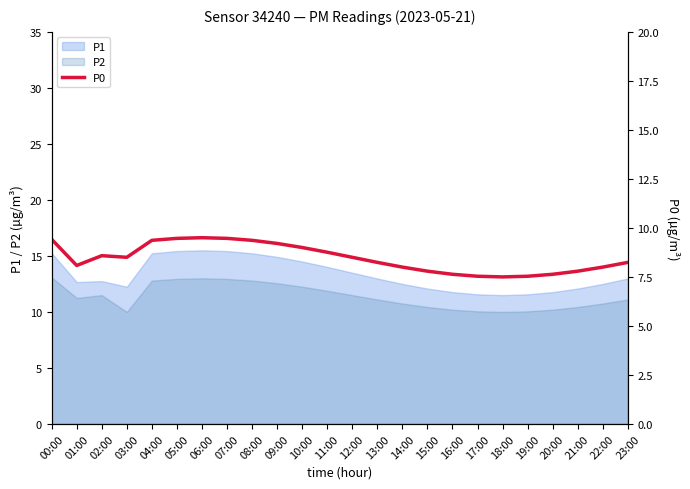

List the labels in order of value, largest first.

06:00, 05:00, 07:00, 00:00, 04:00, 08:00, 09:00, 10:00, 11:00, 02:00, 03:00, 12:00, 13:00, 23:00, 01:00, 14:00, 22:00, 15:00, 21:00, 16:00, 20:00, 17:00, 19:00, 18:00